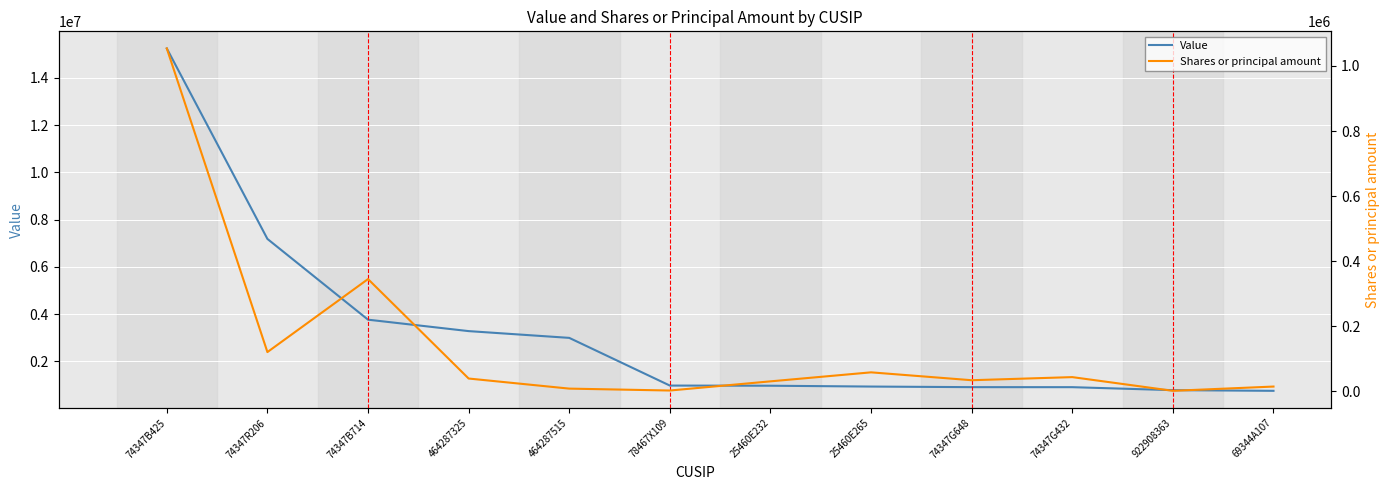

Which category has the highest value in the Shares or principal amount series?

74347B425